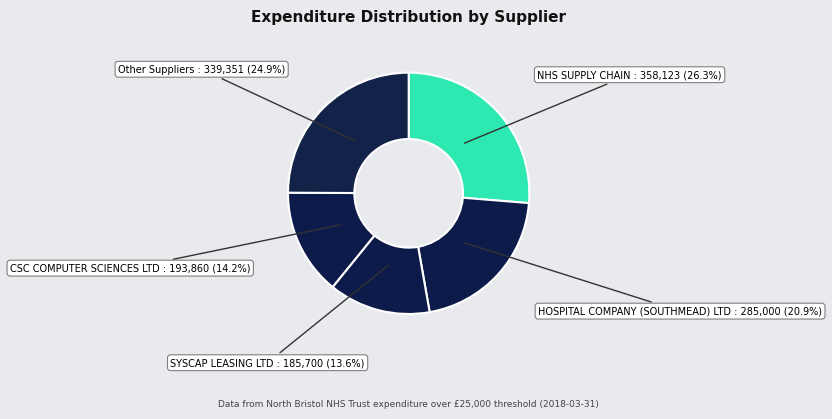

How many slices are in this pie chart?

5